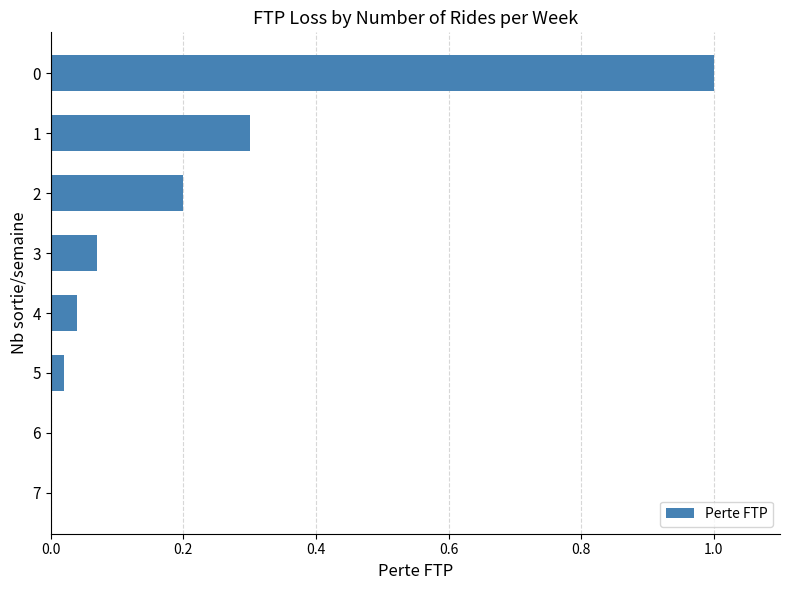

What is the sum of all values?

1.6